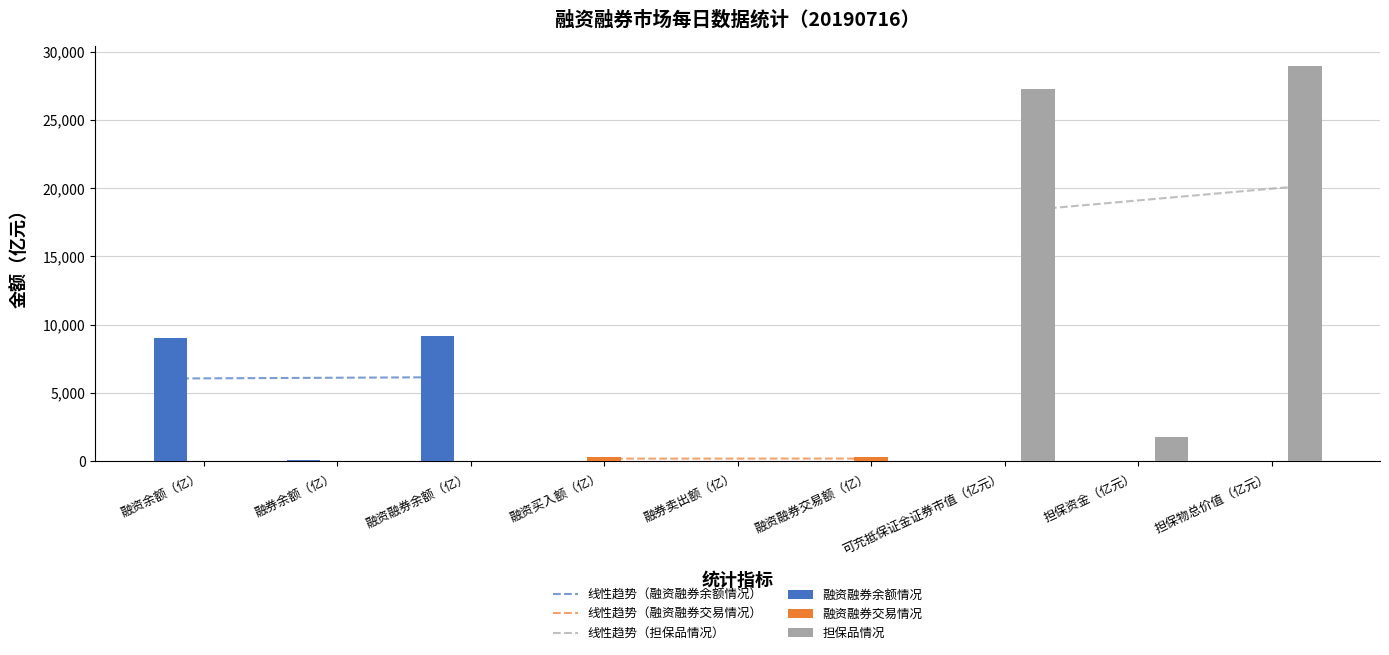

How many positive values does the 融资融券余额情况 series have?

3